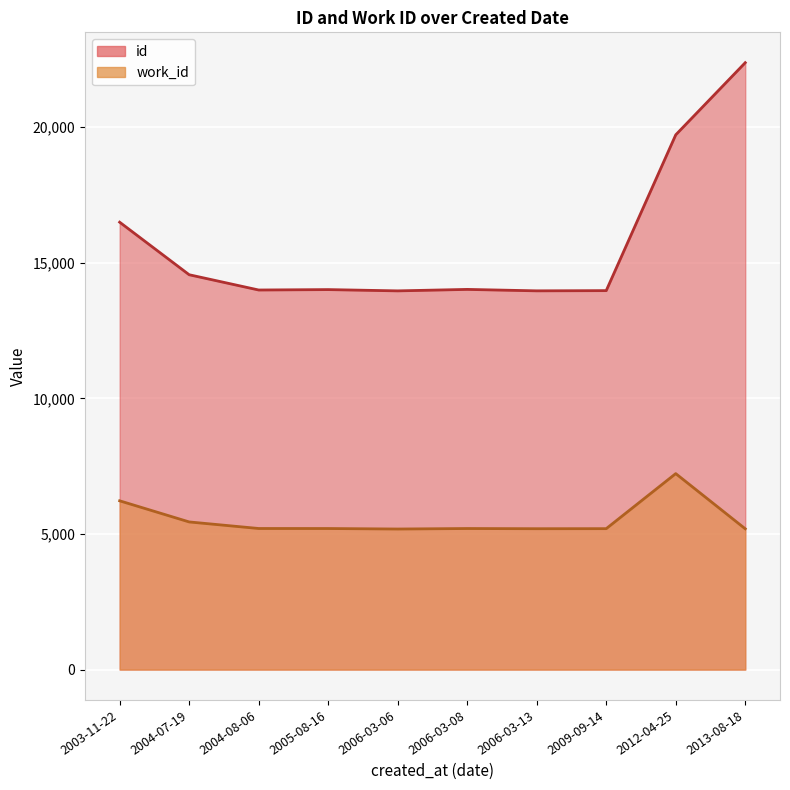

How many lines are shown in the chart?

2